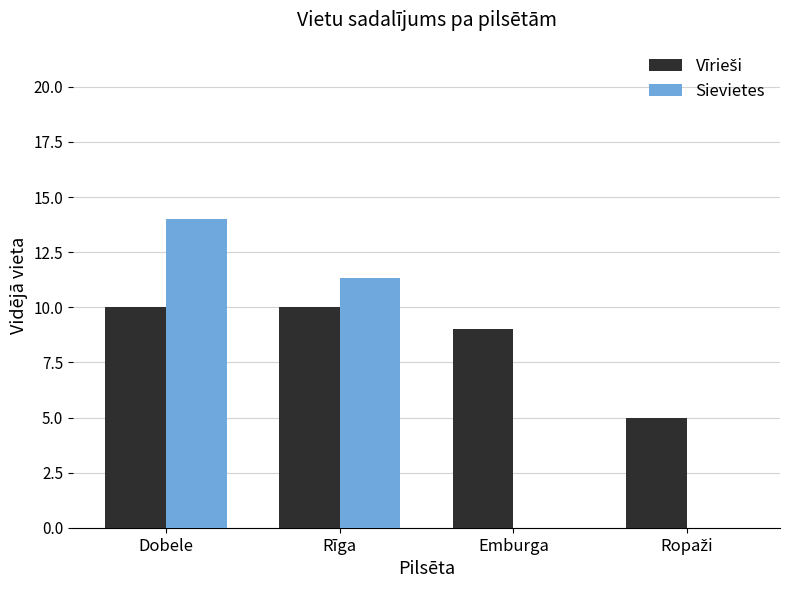

Which series has the widest spread of values?

Sievietes